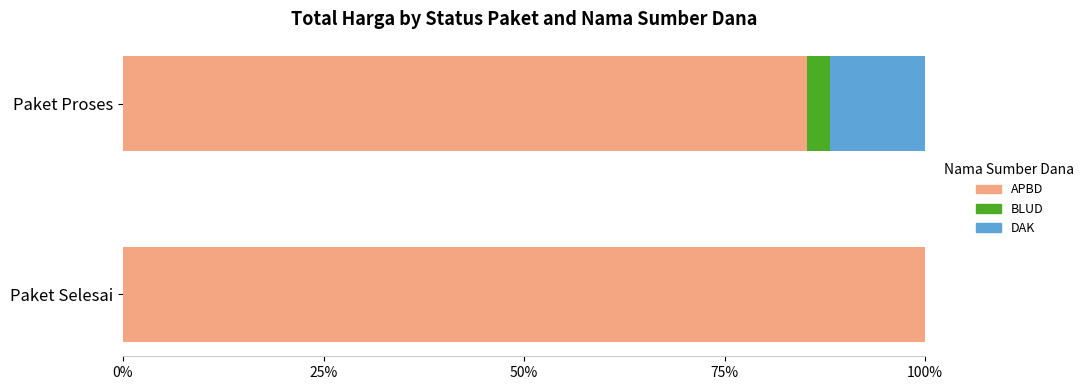

What is the total value across all series at Paket Proses?

100.0